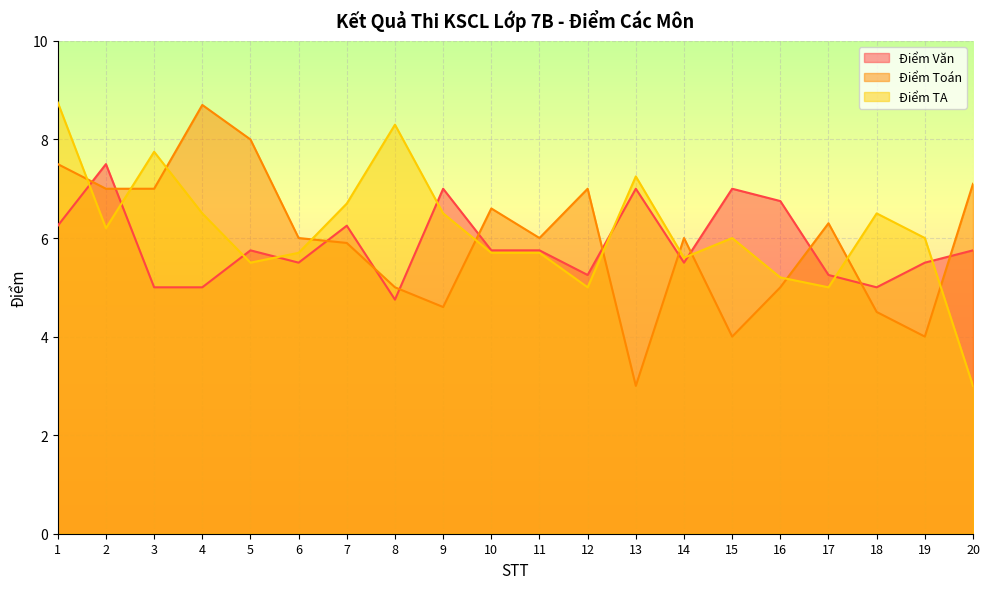

Does the chart display data point markers on the line(s)?

No